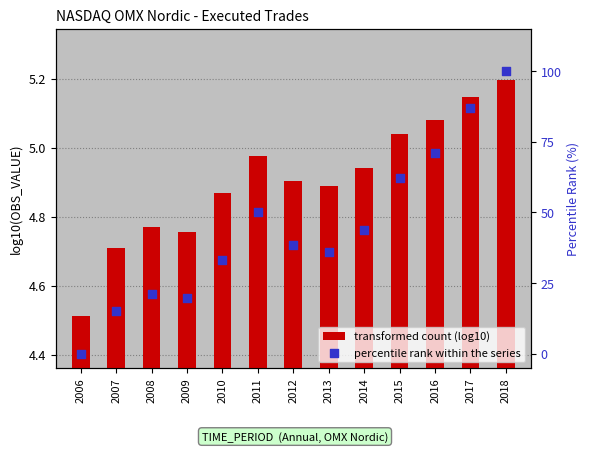

At which category is the sum across all series the highest?

2018